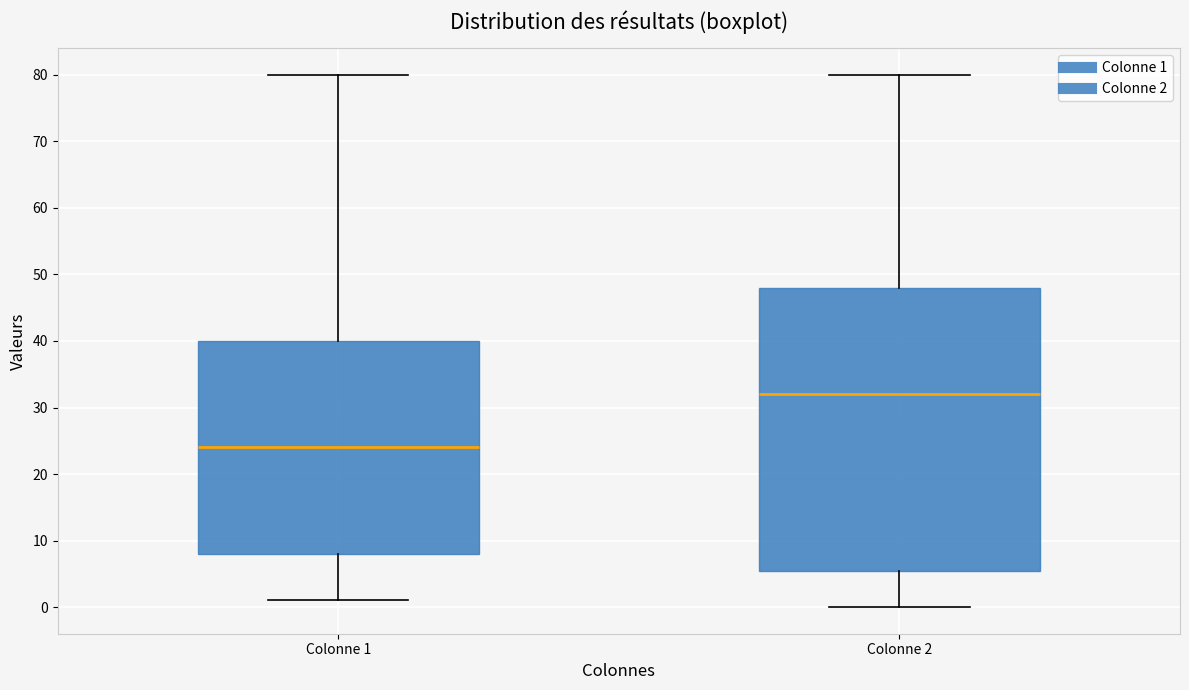

Which box's median line is the highest?

Colonne 2